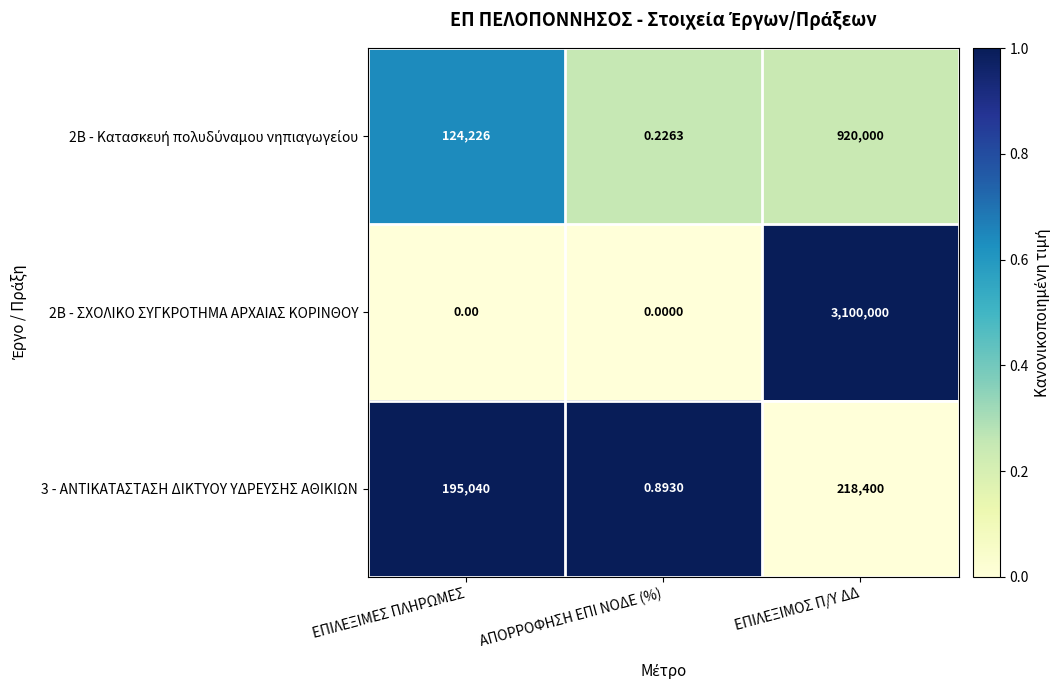

At which category is the sum across all series the highest?

ΕΠΙΛΕΞΙΜΟΣ Π/Υ ΔΔ